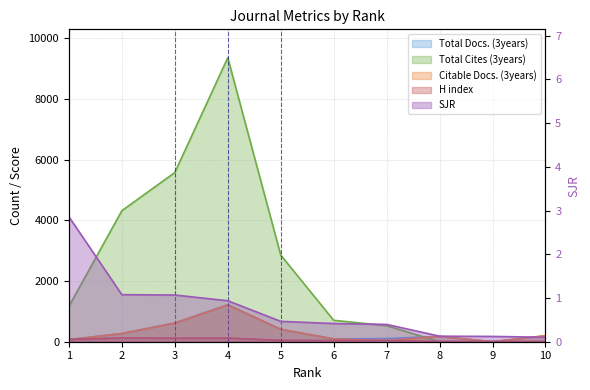

Reading left to right, transcribe all the data shown in this chart.

SJR: 1=2.9	2=1.1	3=1.1	4=0.9	5=0.5	6=0.4	7=0.4	8=0.1	9=0.1	10=0.1
Total Docs. (3years): 1=67.0	2=270.0	3=617.0	4=1217.0	5=409.0	6=92.0	7=104.0	8=178.0	9=1.0	10=198.0
Total Cites (3years): 1=1167.0	2=4318.0	3=5577.0	4=9360.0	5=2857.0	6=706.0	7=529.0	8=0.0	9=0.0	10=0.0
Citable Docs. (3years): 1=67.0	2=270.0	3=614.0	4=1213.0	5=409.0	6=92.0	7=34.0	8=174.0	9=1.0	10=196.0
H index: 1=75.0	2=127.0	3=117.0	4=122.0	5=46.0	6=40.0	7=41.0	8=12.0	9=10.0	10=12.0